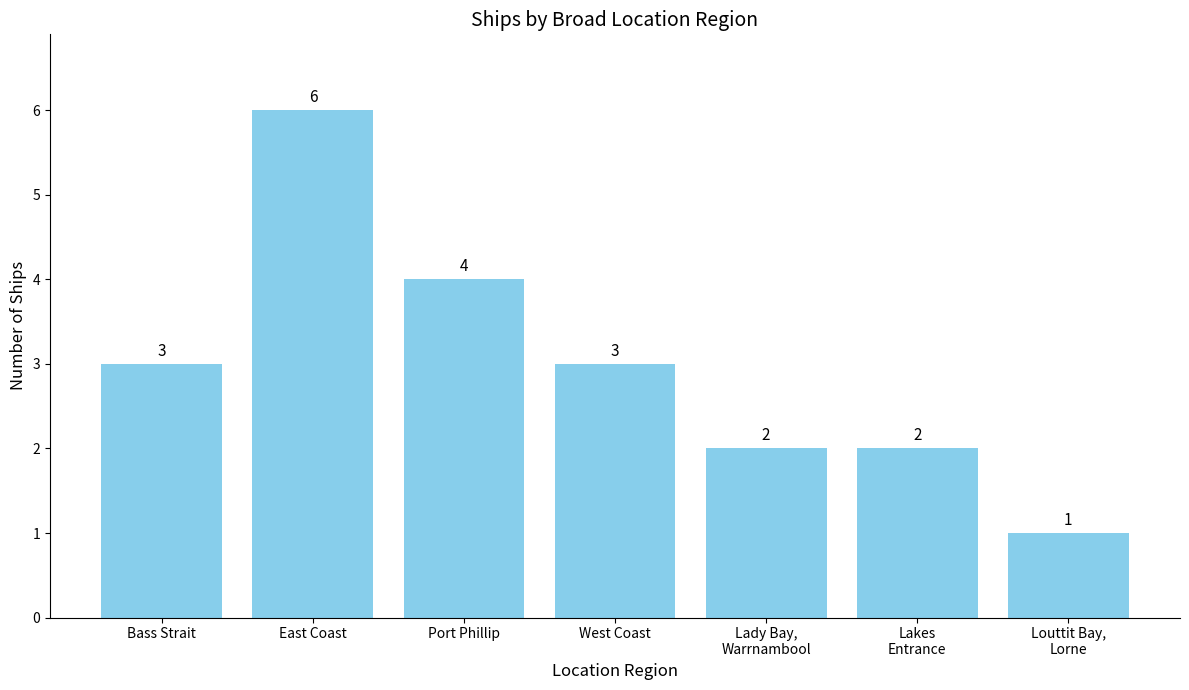

What position from the right is Bass Strait?

7